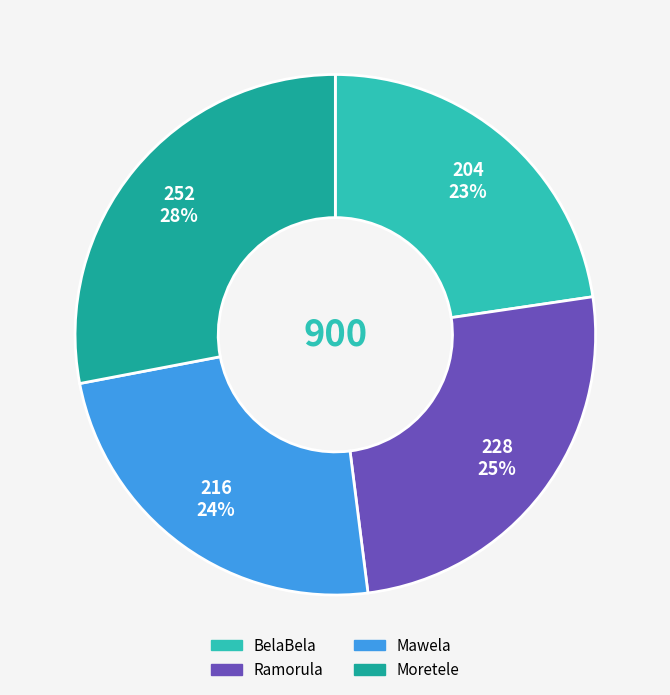

How many segments does this pie chart have?

4